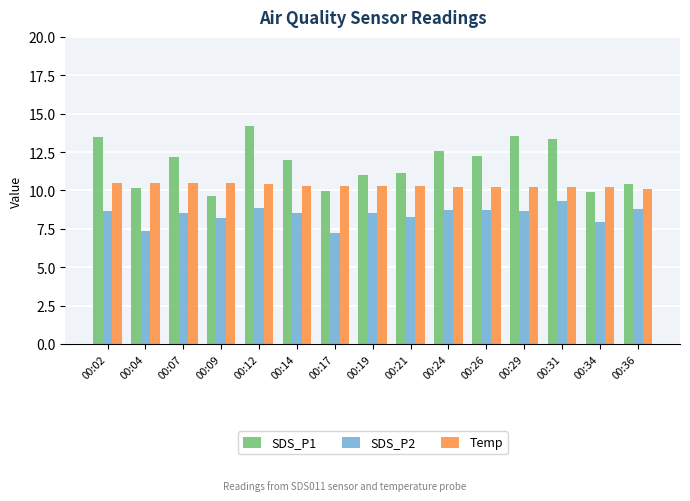

At which label does SDS_P2 reach its minimum?

00:17